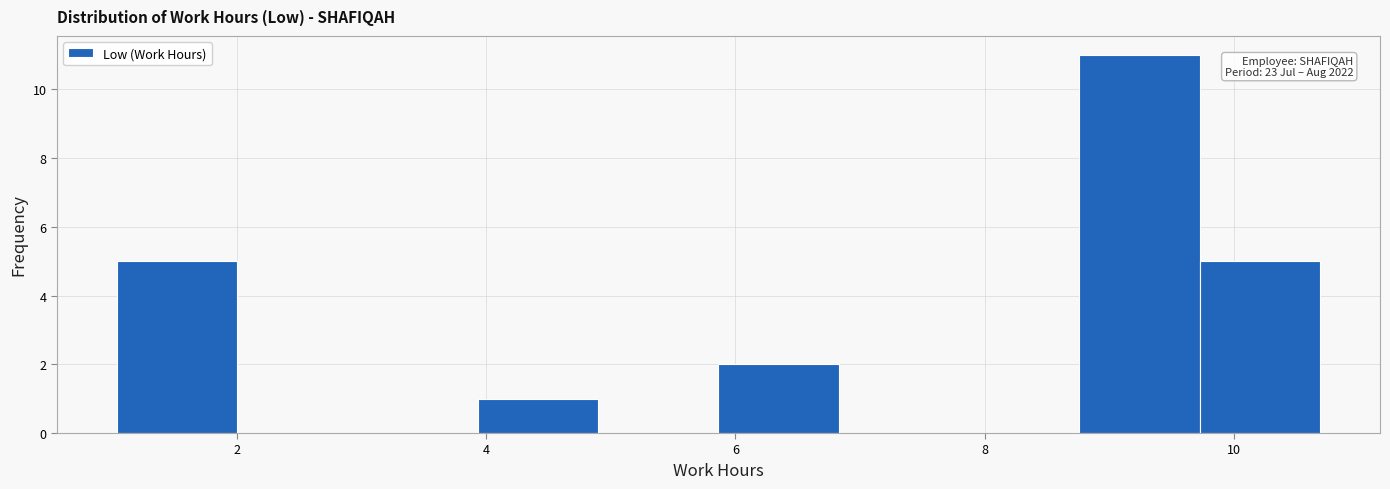

Over which range of the x-axis is the bar tallest?

8.8 to 9.8